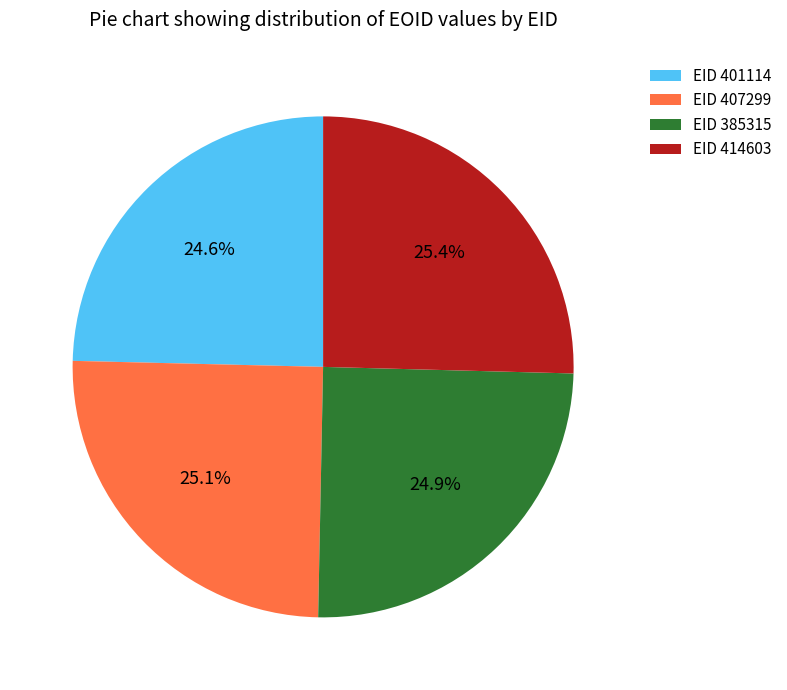

Does any single category account for the majority?

No